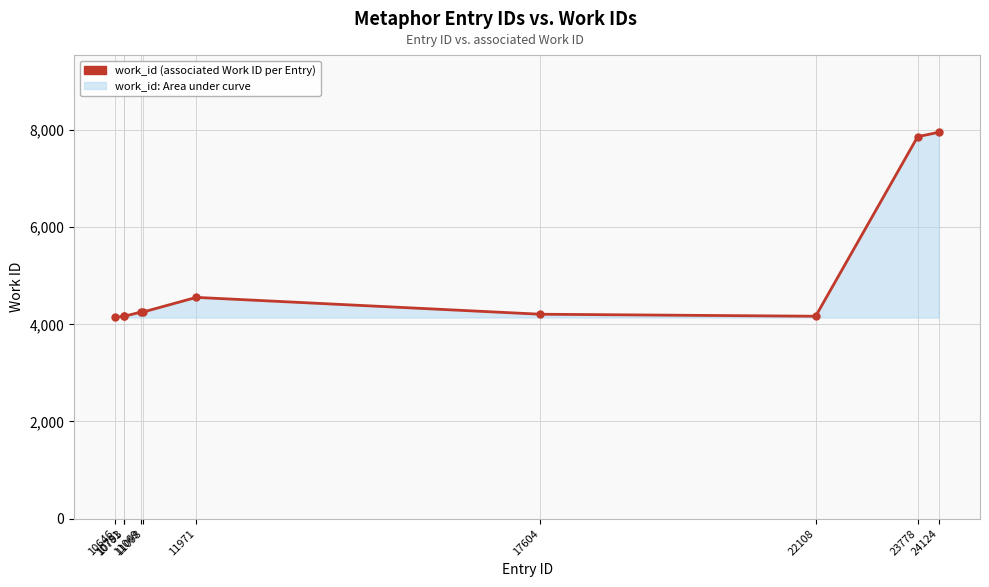

Is it true that the value at 23778 is 10493?

False